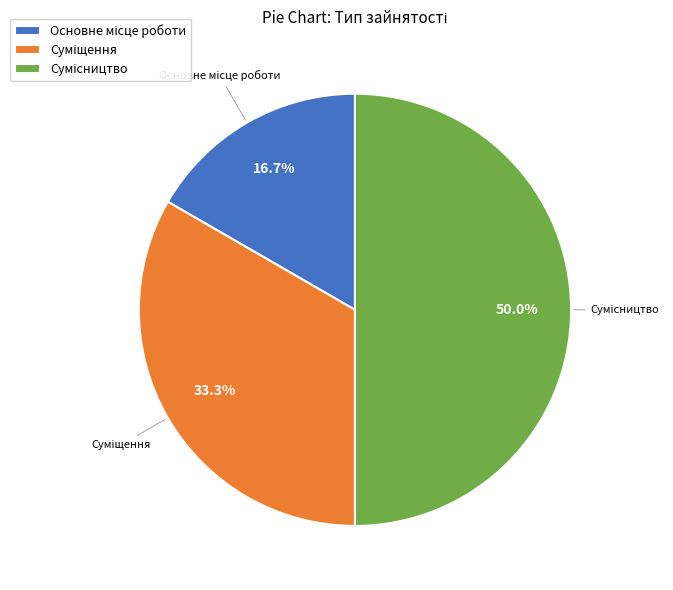

How many slices are in this pie chart?

3